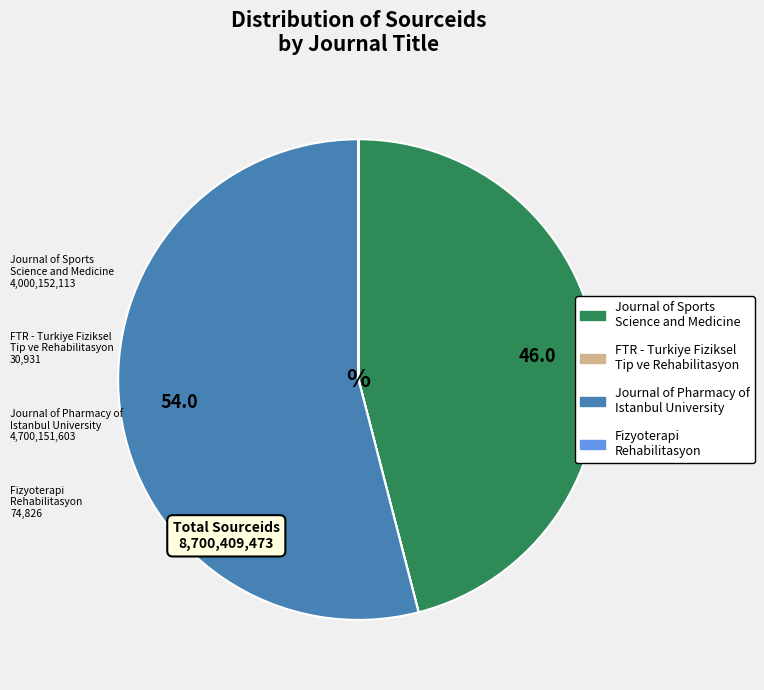

Which category has the biggest portion of the pie?

Journal of Pharmacy of Istanbul University